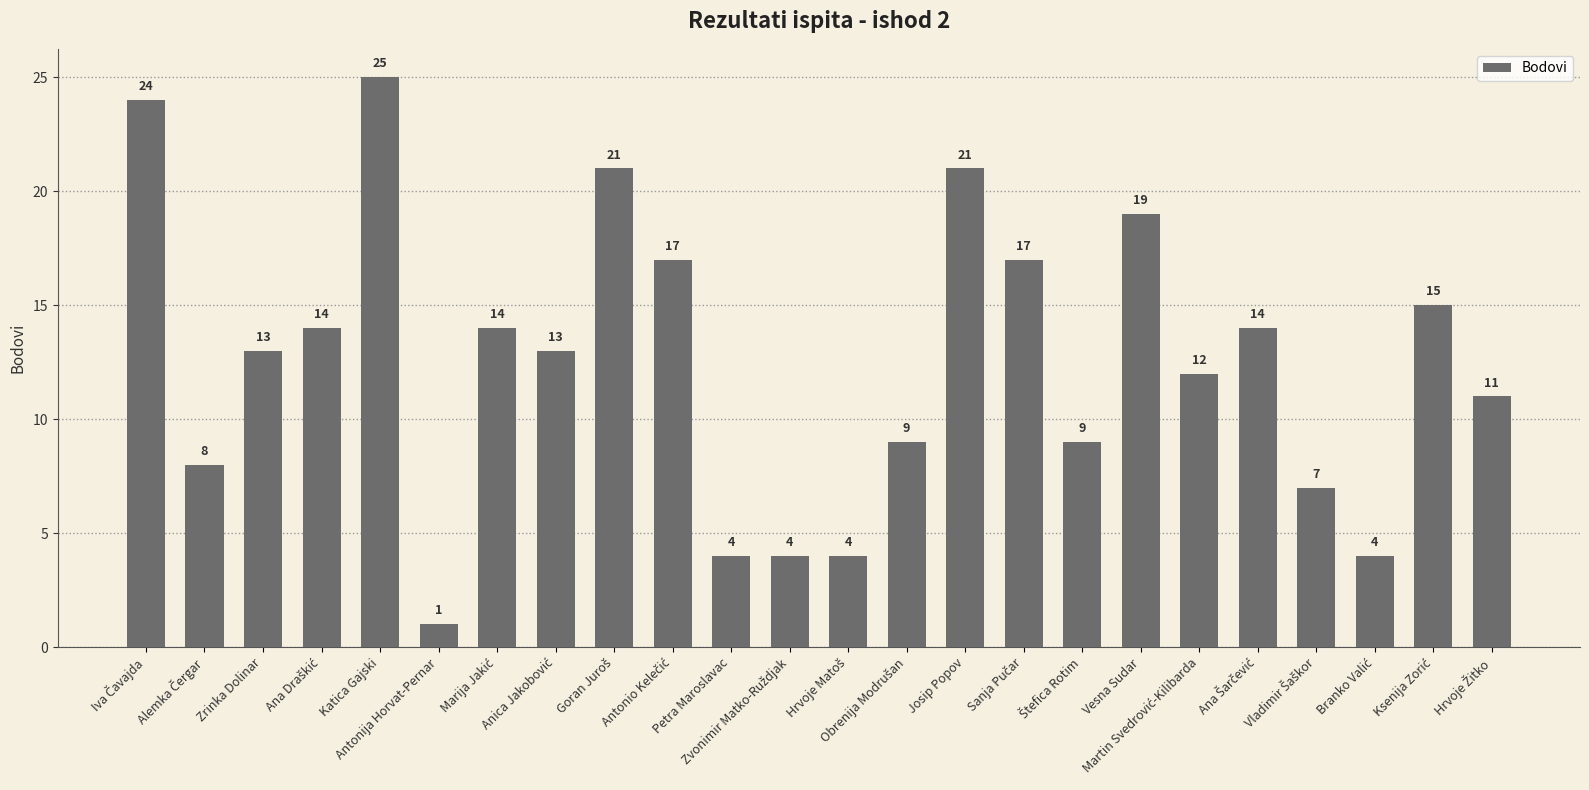

What is the greatest value displayed?

25